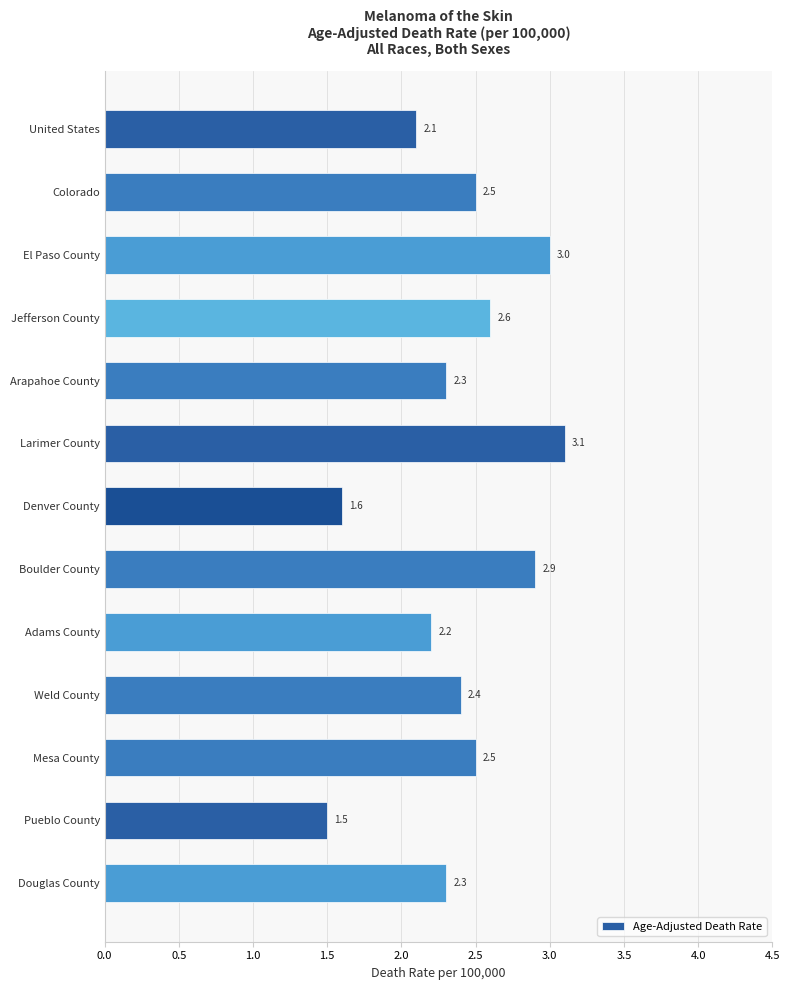

Reading bottom to top, list all the values displayed in this chart.

Douglas County=2.3	Pueblo County=1.5	Mesa County=2.5	Weld County=2.4	Adams County=2.2	Boulder County=2.9	Denver County=1.6	Larimer County=3.1	Arapahoe County=2.3	Jefferson County=2.6	El Paso County=3.0	Colorado=2.5	United States=2.1